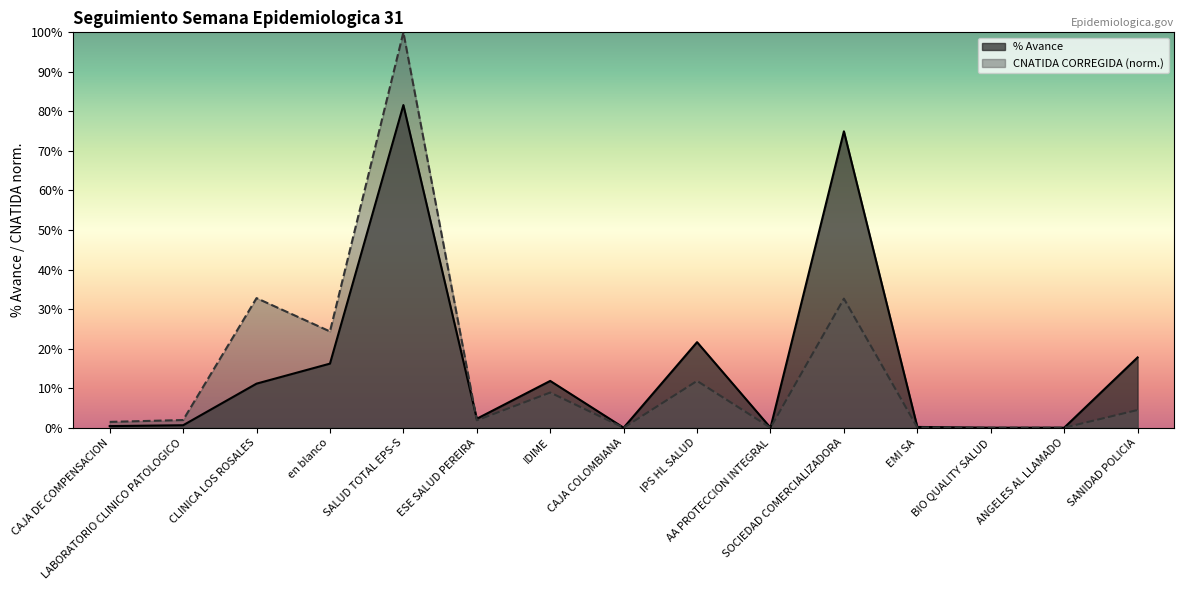

How many data points does each series have?

15